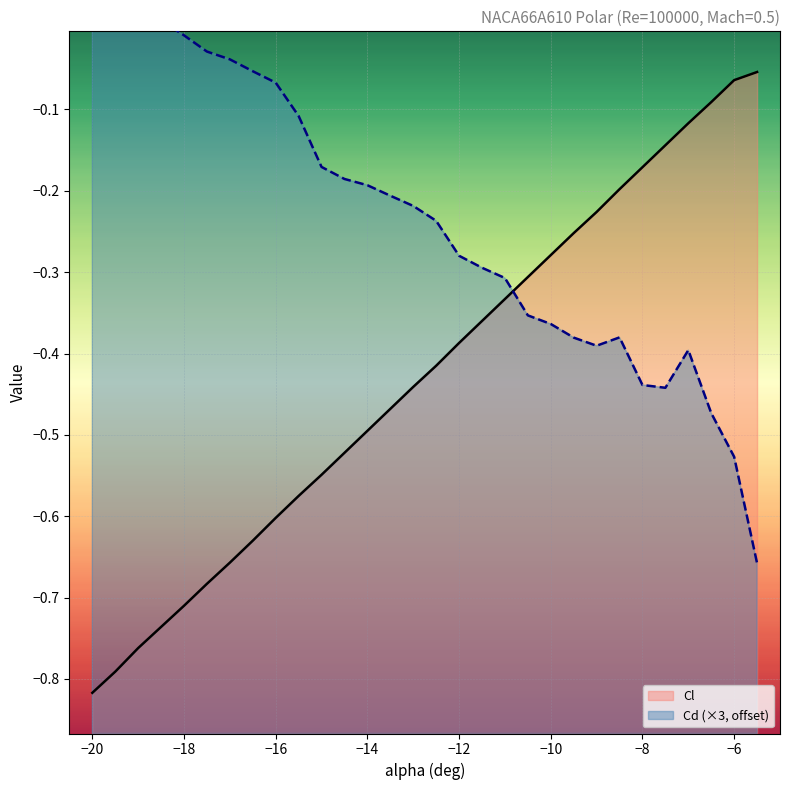

What is the difference between the maximum and second lowest values in the Cd series?

0.7